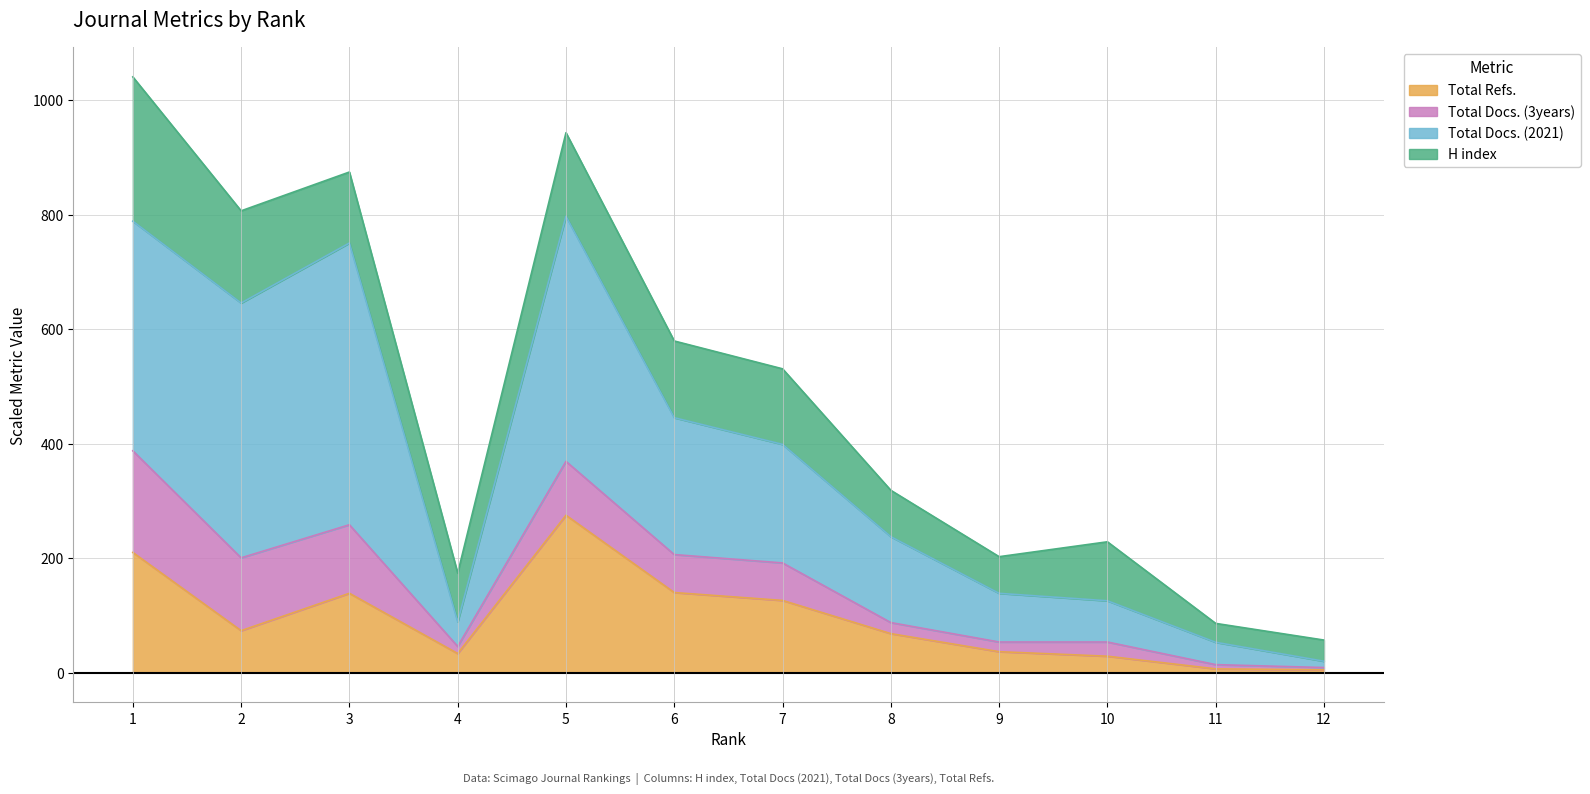

What is the approximate value of Total Refs. at 3?

138.5